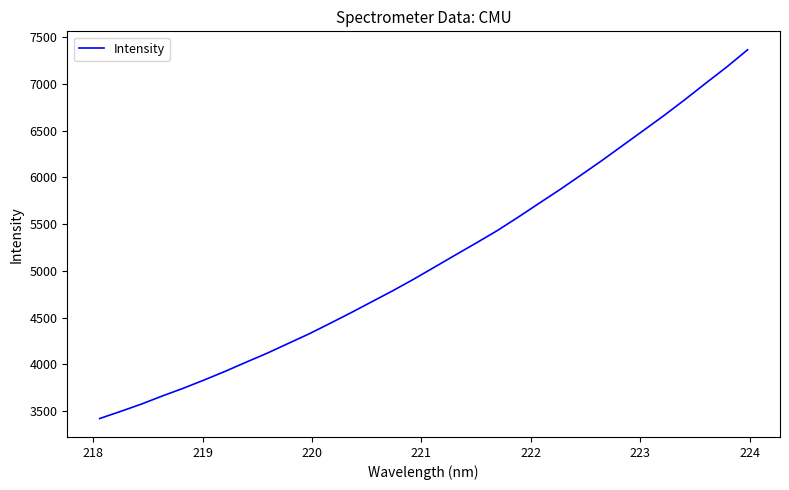

What is the difference between the maximum and minimum values?

3945.7